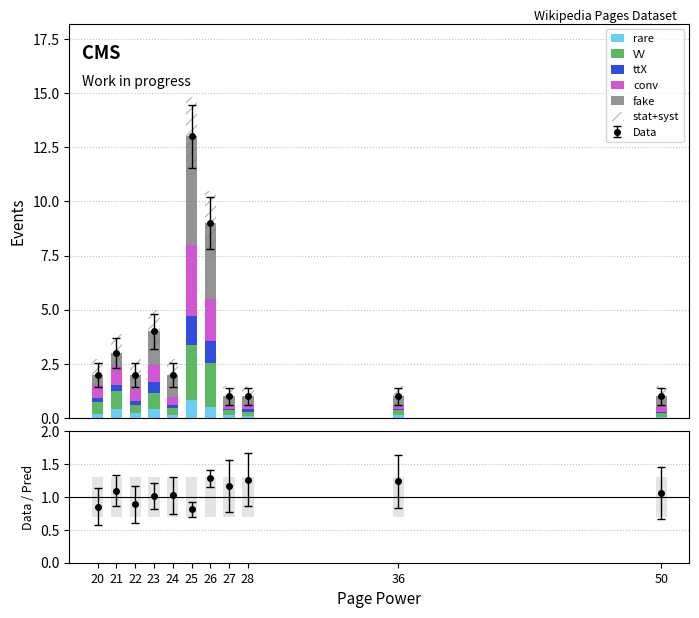

Is it true that ttX equals 0.1 at 24?

False